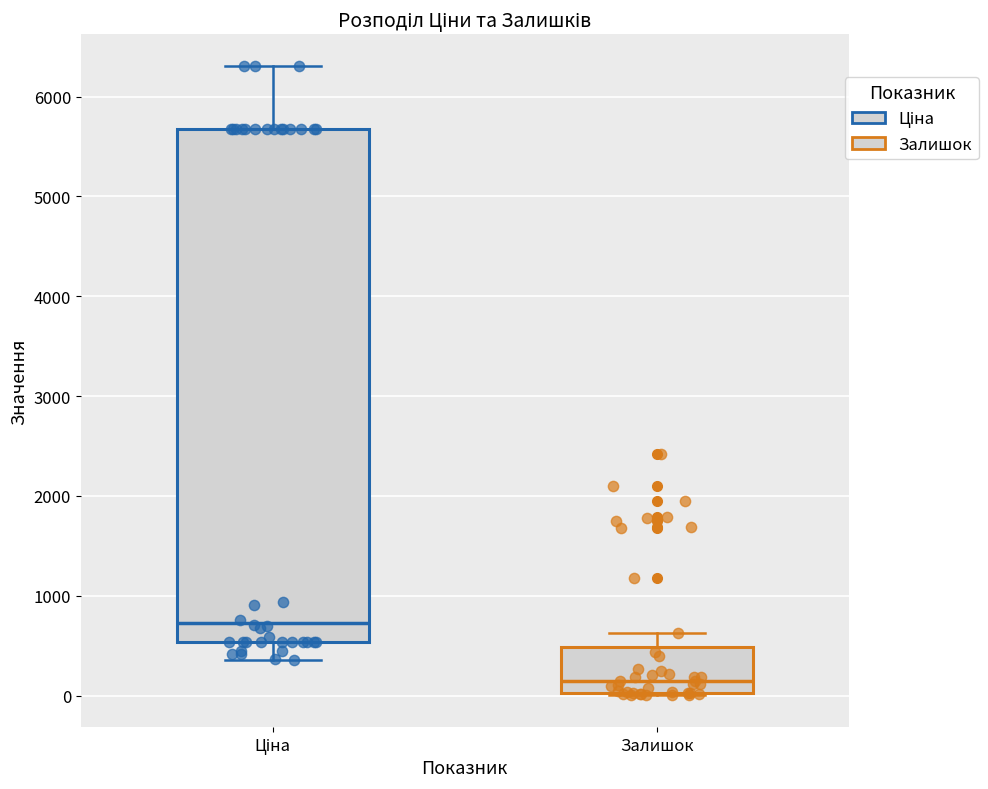

Reading left to right, transcribe this box plot: for each box, give where its median line is, the range the box spans, and where its two whiskers end, as read against the y-axis. The values are not printed on the chart, so give them approximately, as read against the axis.

Ціна: median 700, box 500 to 5700, whiskers 400 to 6300
Залишок: median 100, box 0 to 500, whiskers 0 to 600